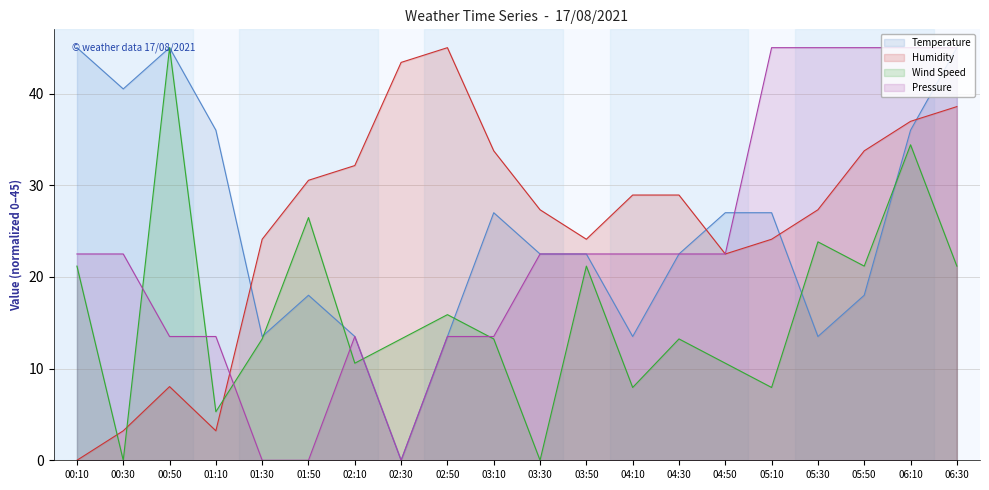

The value of Humidity at 00:50 is 8.0. True or false?

True